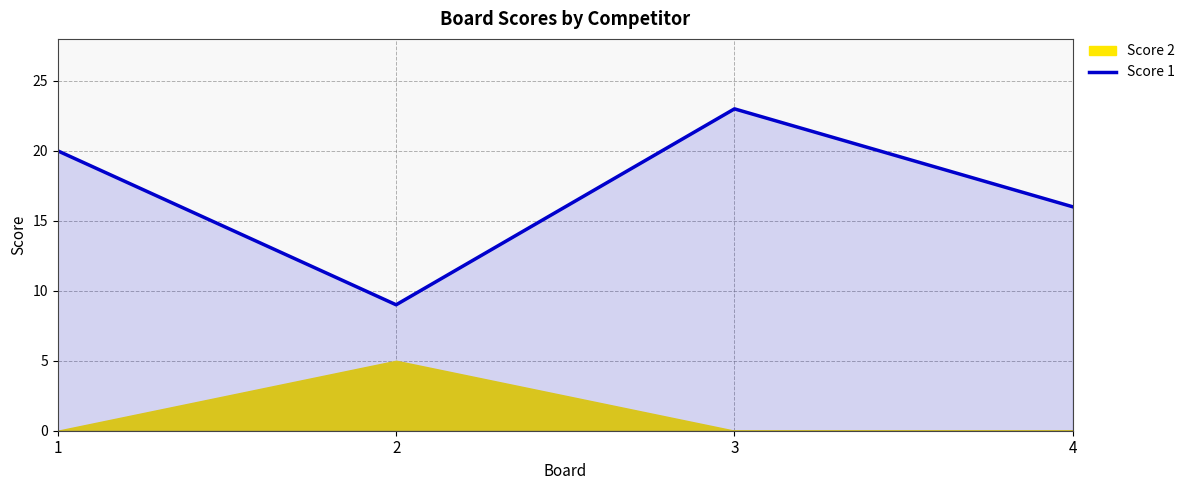

What is the difference between the maximum and minimum values?

14